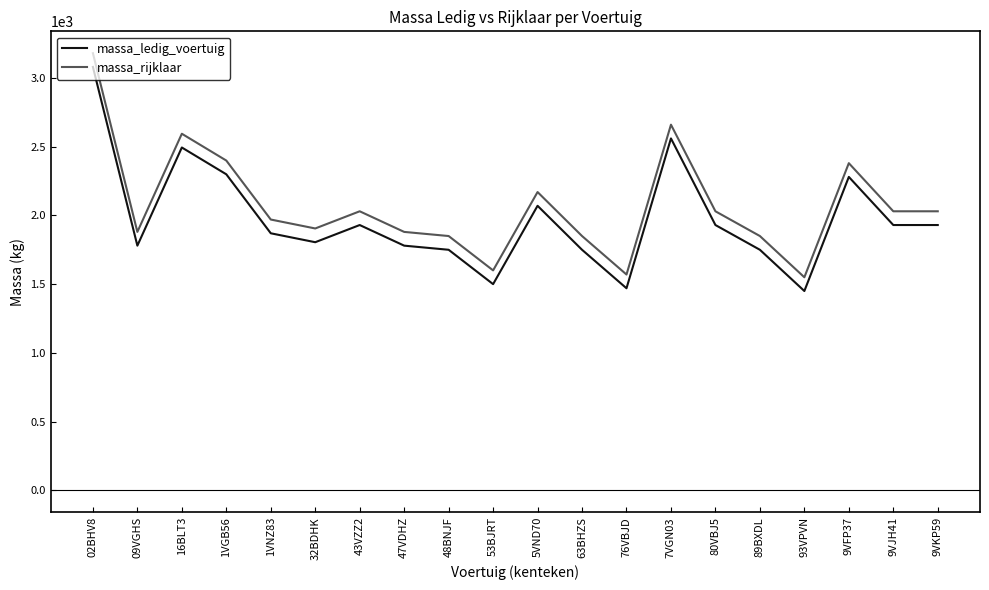

True or false: massa_ledig_voertuig and massa_rijklaar intersect in this chart.

False